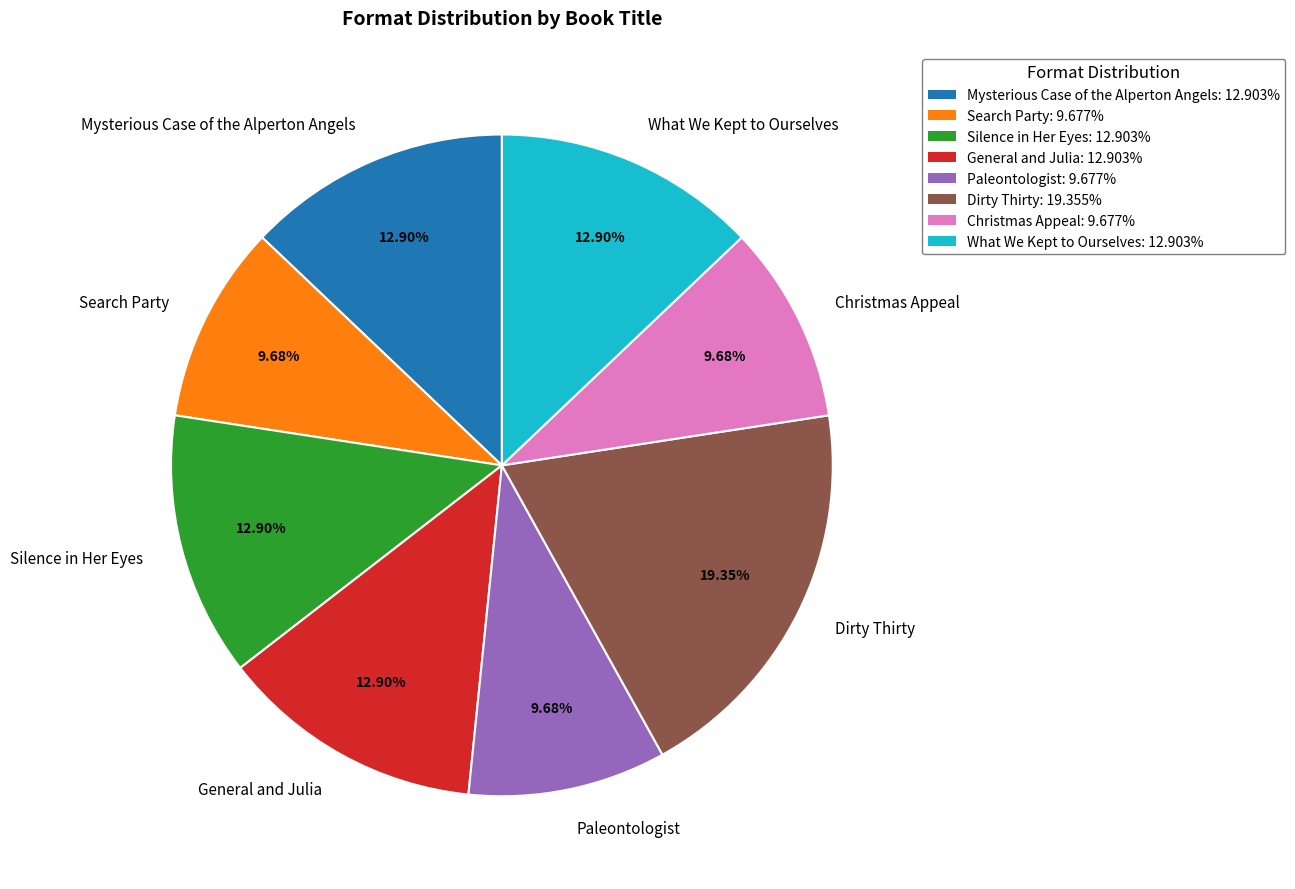

Does What We Kept to Ourselves account for over 50% of the chart?

No